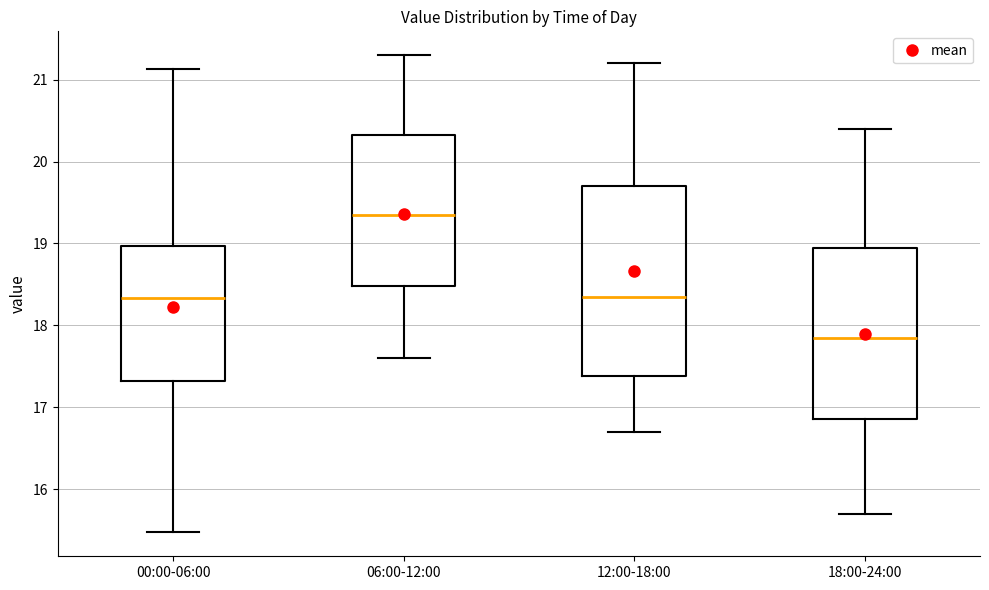

Where is the upper edge of the box for 00:00-06:00 on the y-axis? The values are not printed on the chart, so give them approximately, as read against the axis.

19.0